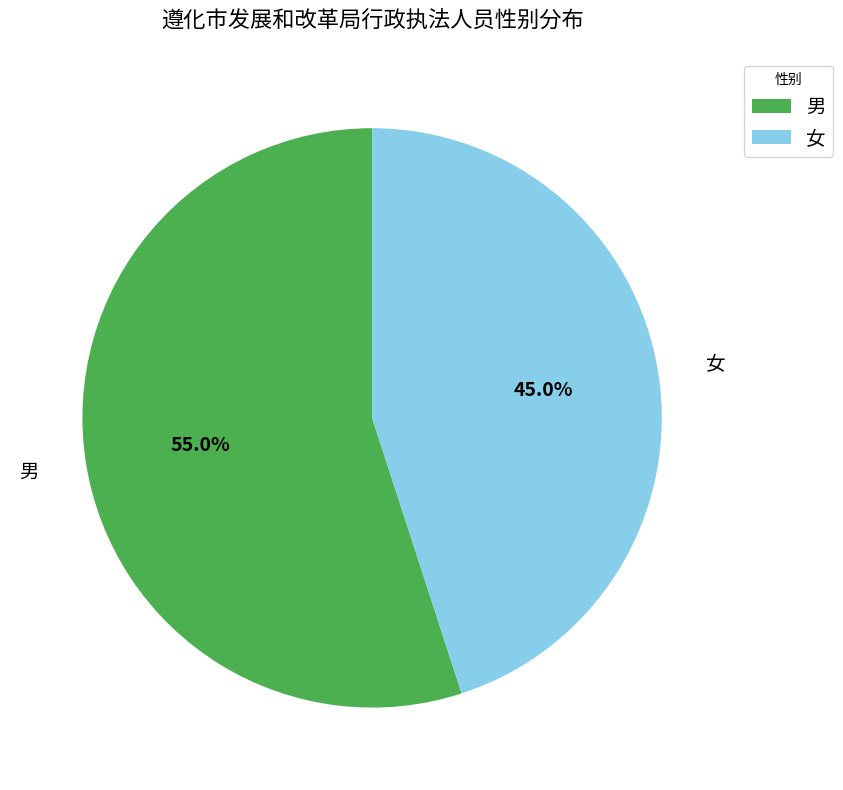

Rank the categories by value from highest to lowest.

男, 女